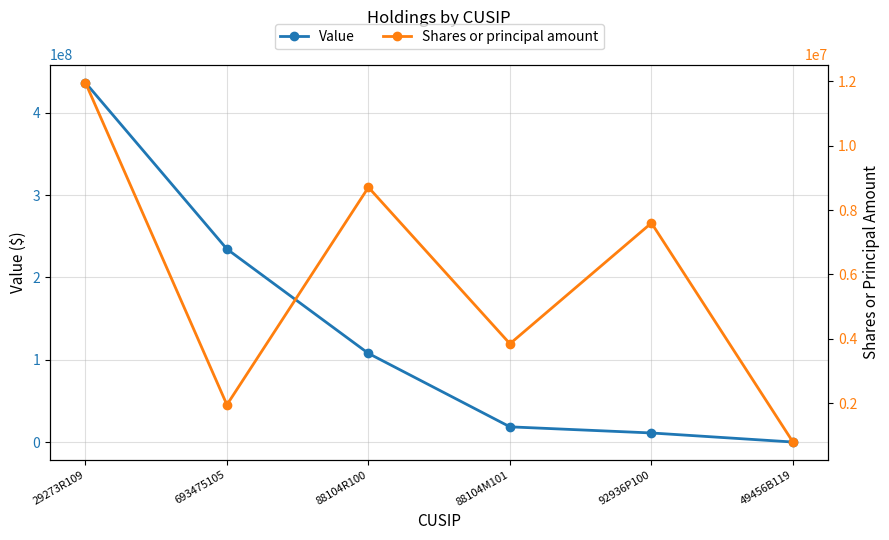

At which category is the sum across all series the highest?

29273R109